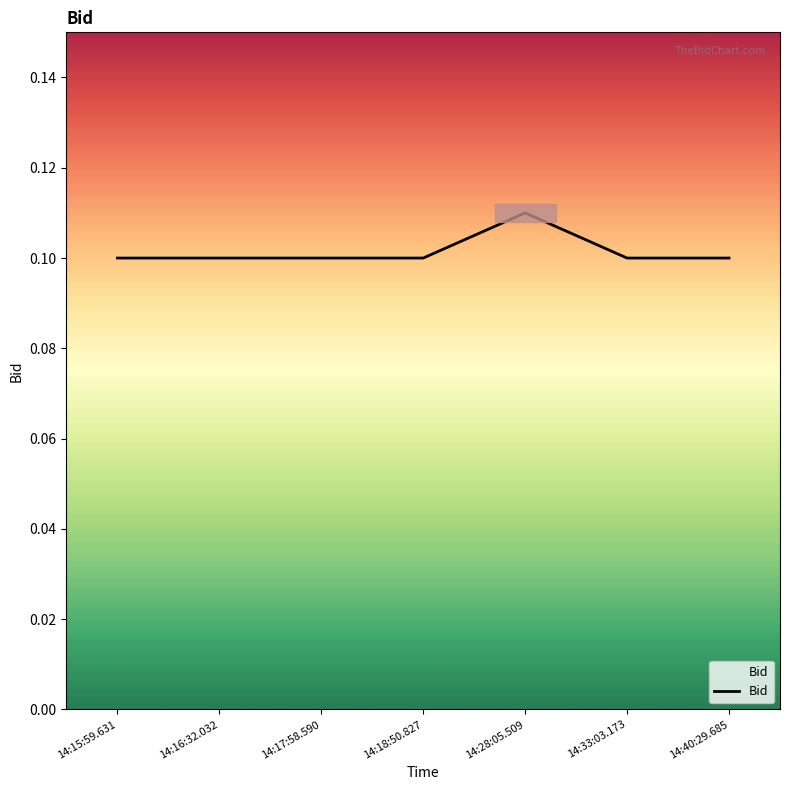

Read the value at 14:17:58.590.

0.1